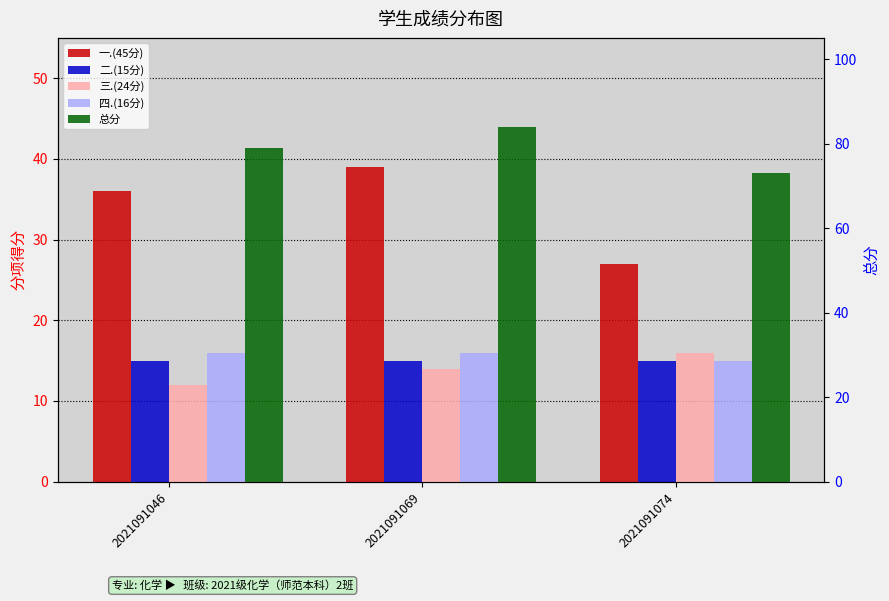

Reading left to right, what are all the values shown in this chart?

一.(45分): 36	39	27
二.(15分): 15	15	15
三.(24分): 12	14	16
四.(16分): 16	16	15
总分: 79	84	73